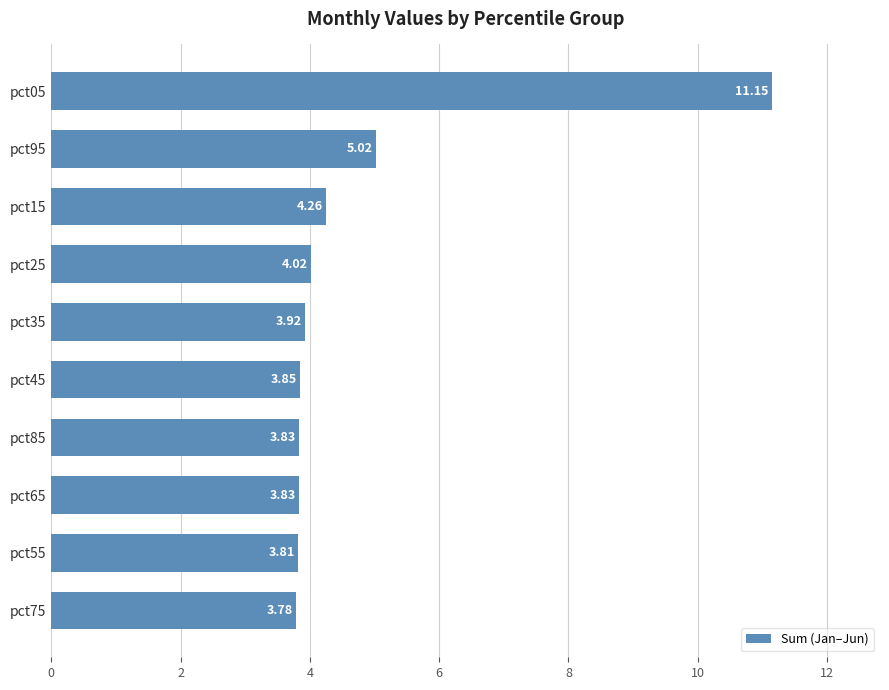

What is the sum of the values at pct15 and pct45?

8.1